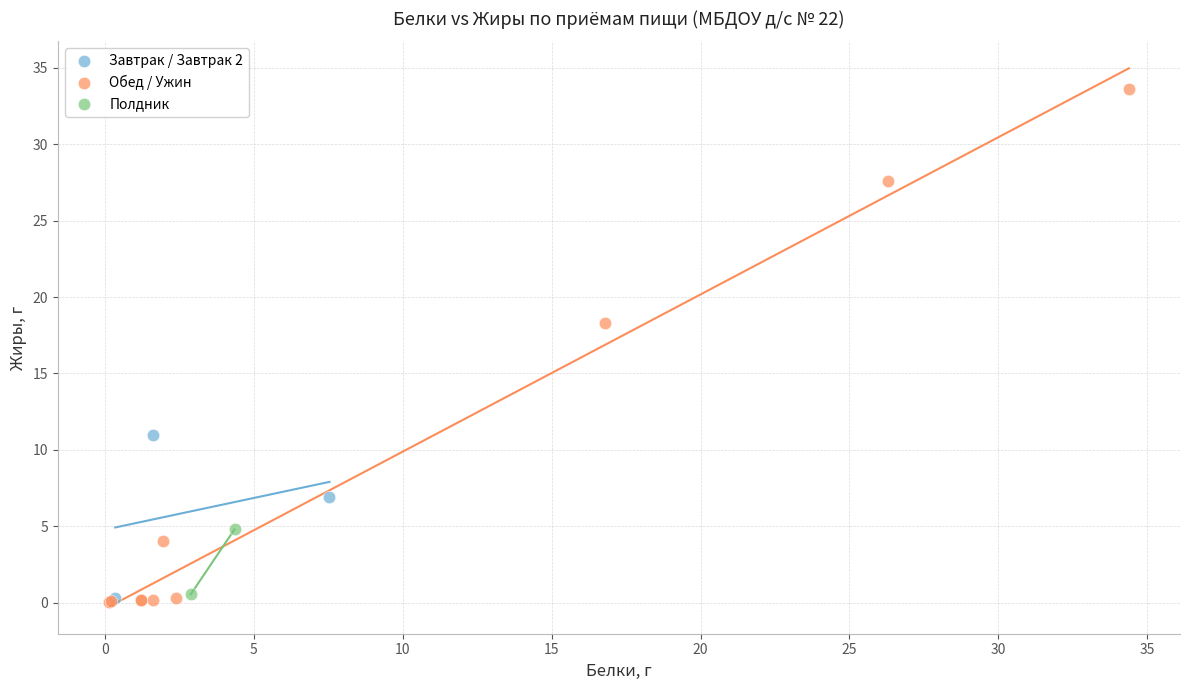

What are all the series names shown in the legend?

Завтрак / Завтрак 2, Обед / Ужин, Полдник